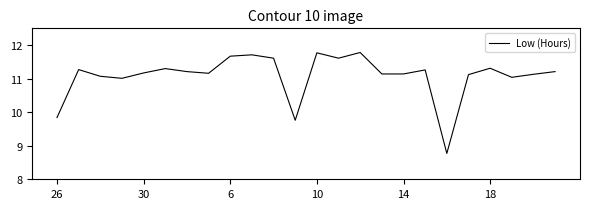

What is the difference between the maximum and minimum values?

3.0